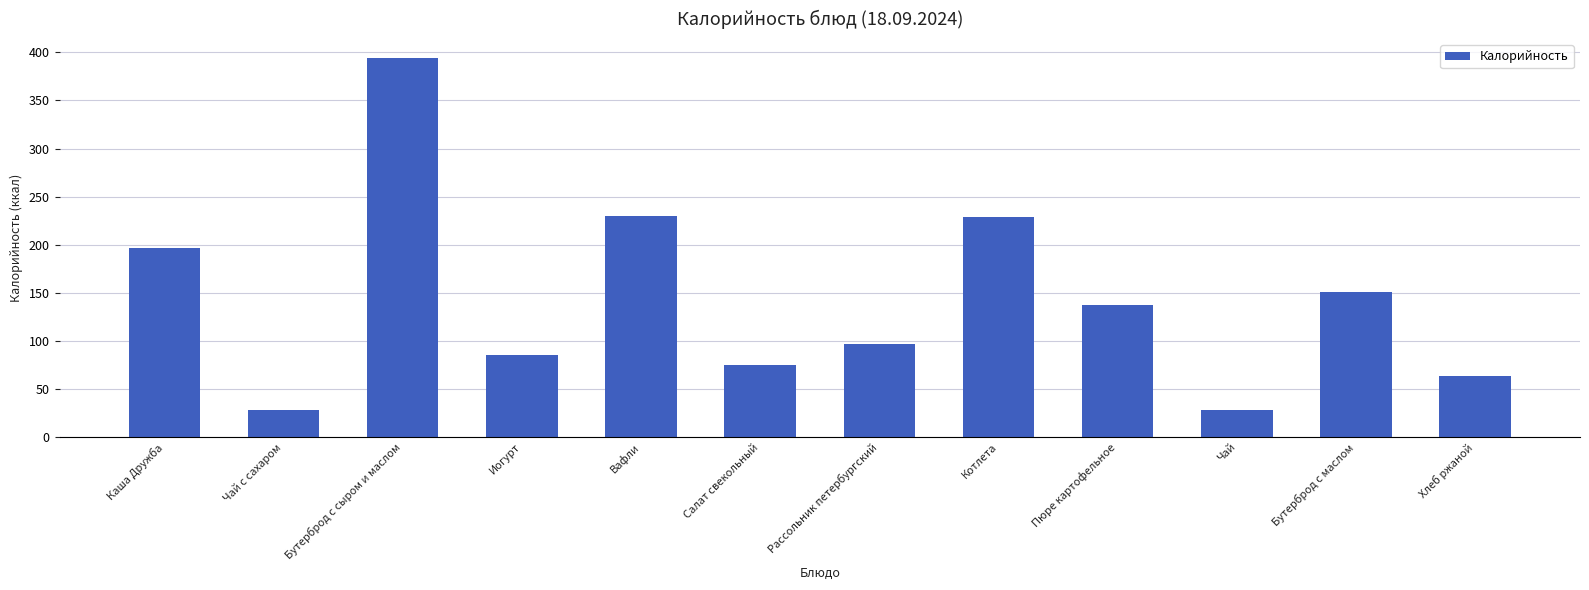

True or false: the data shows 131 at Вафли.

False